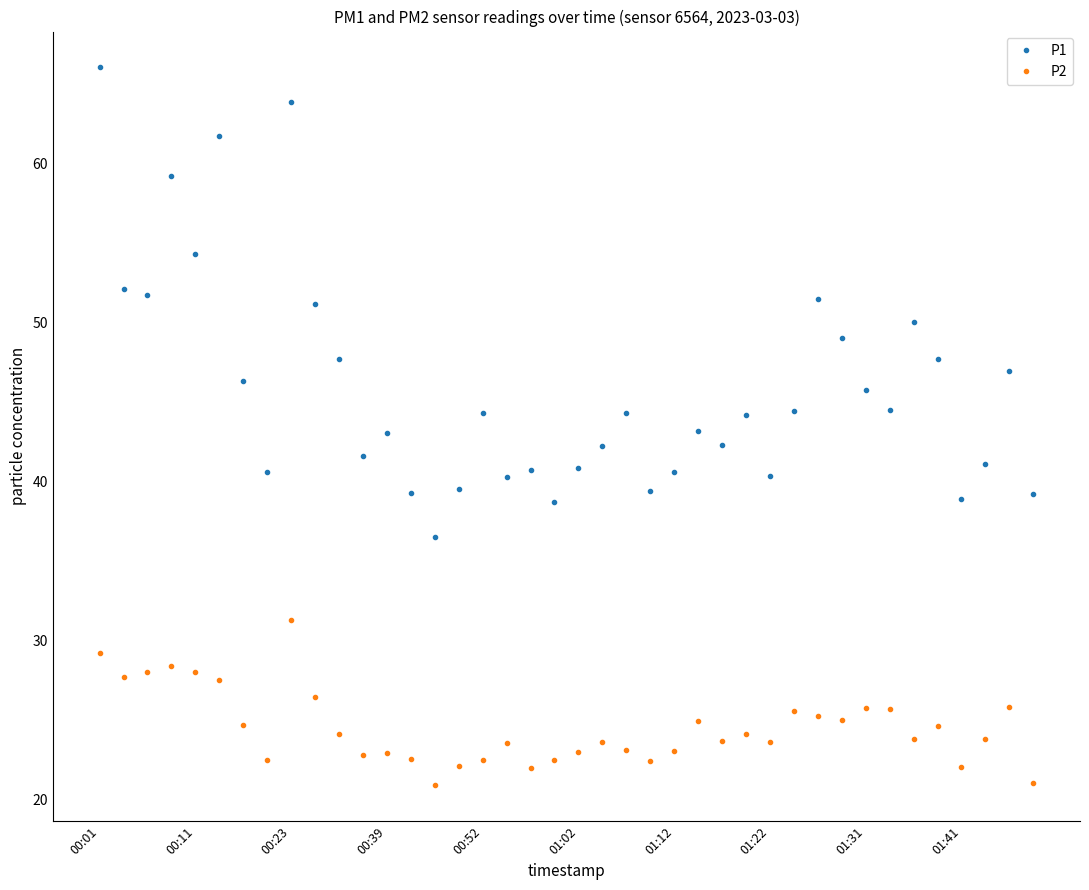

What is the value of the P1 point at the 40th from the left?

39.2